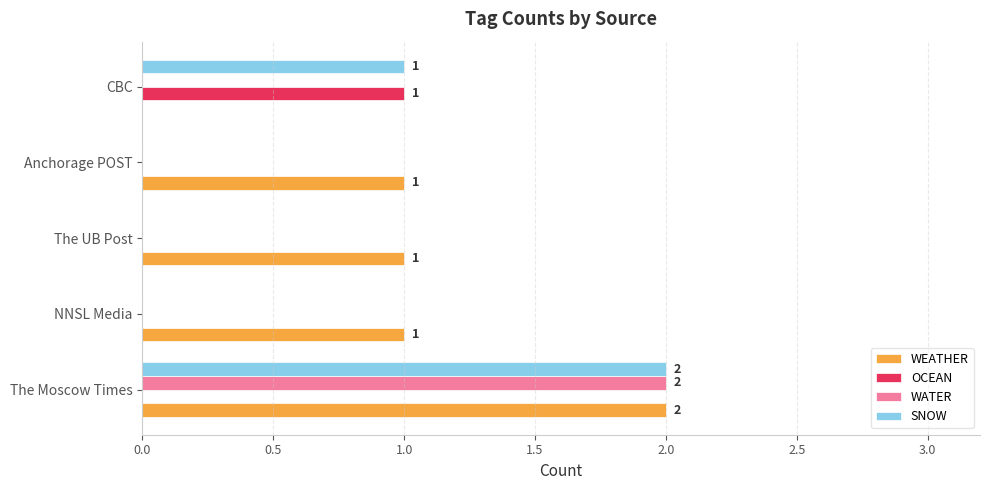

True or false: OCEAN has a value of 0 at CBC.

False